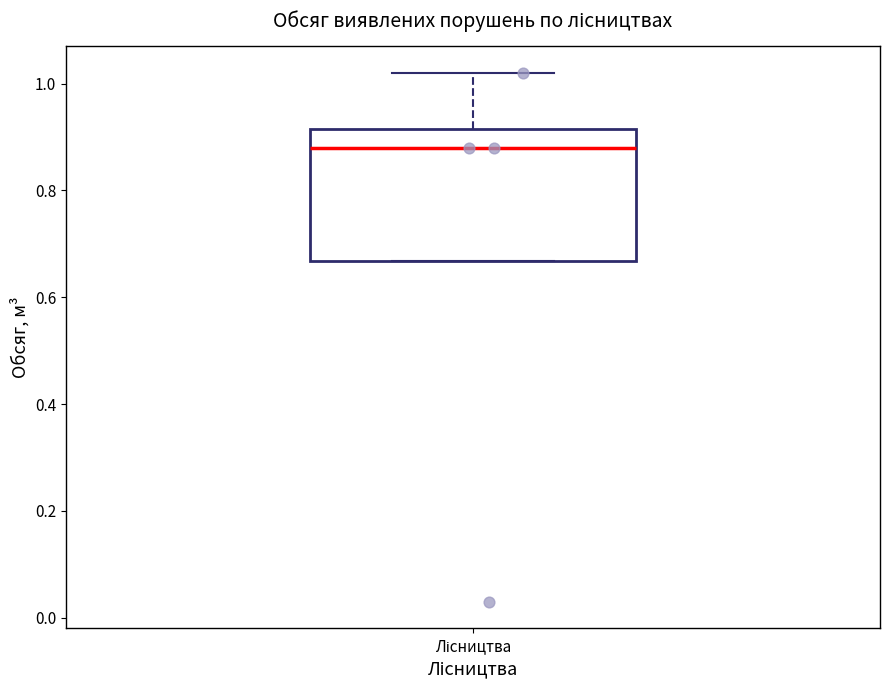

Transcribe this box plot: give where the median line is, the range the box spans, and where the two whiskers end, as read against the y-axis. The values are not printed on the chart, so give them approximately, as read against the axis.

median 0.88, box 0.66 to 0.92, whiskers 0.66 to 1.02